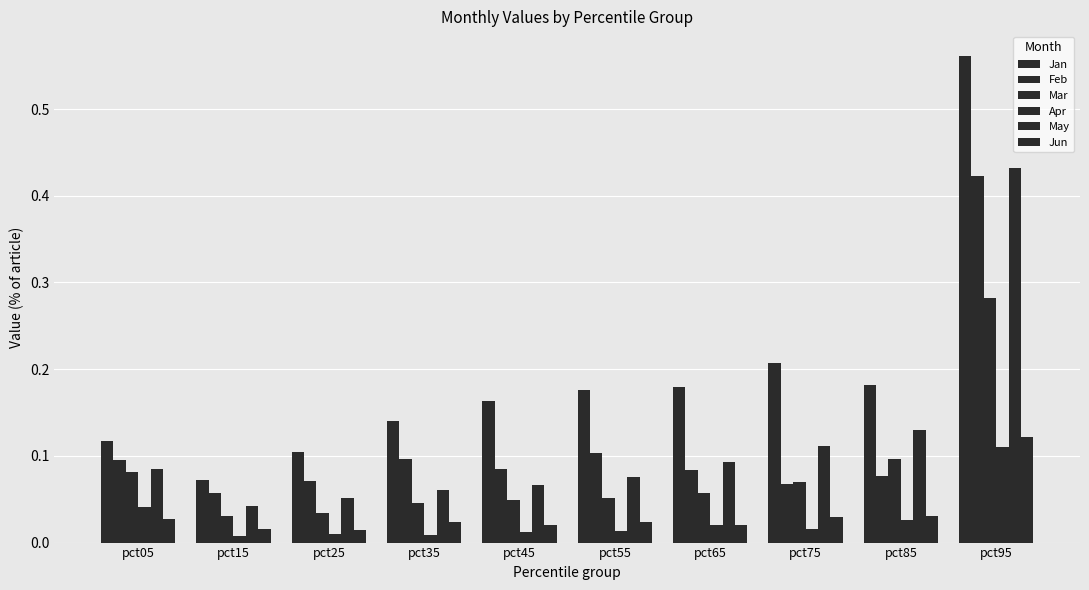

Which series has the largest total across all categories?

Jan